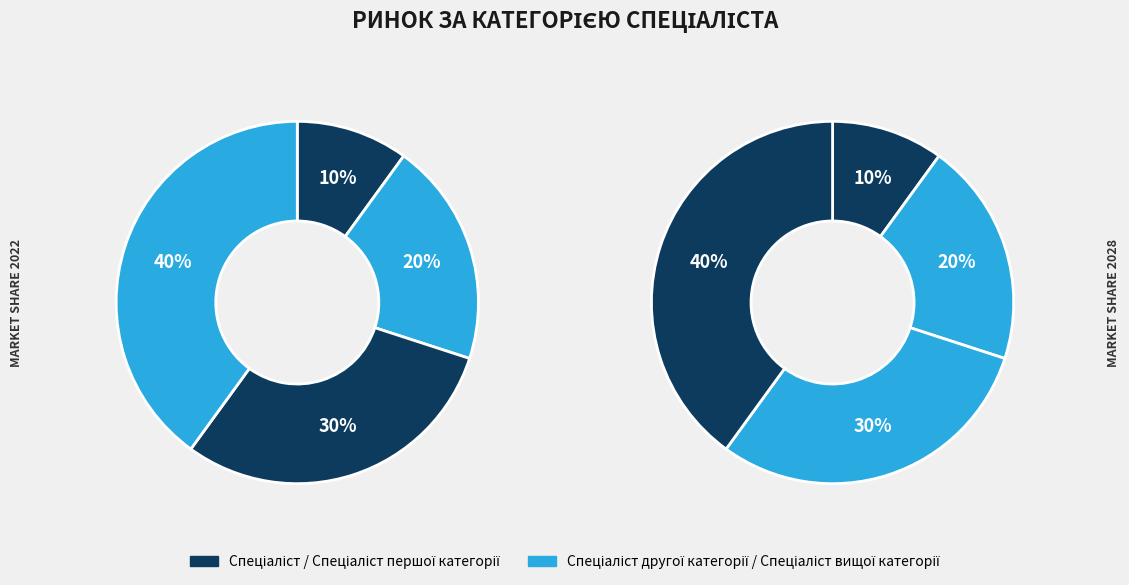

To the nearest percent, what percentage of the pie is Спеціаліст другої категорії?

20%